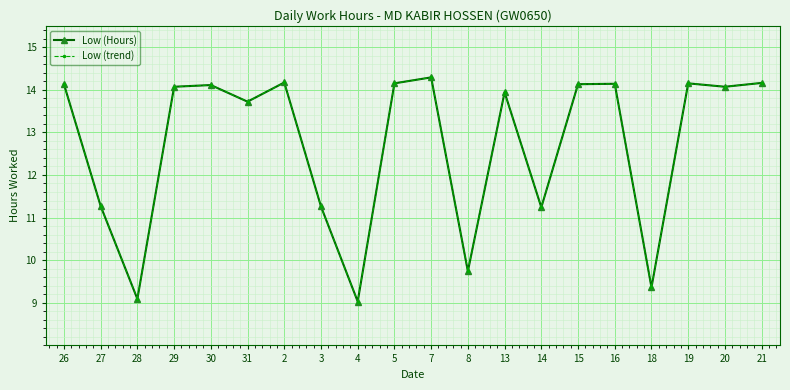

Between 2 and 20, which series saw the biggest shift?

Low (Hours)